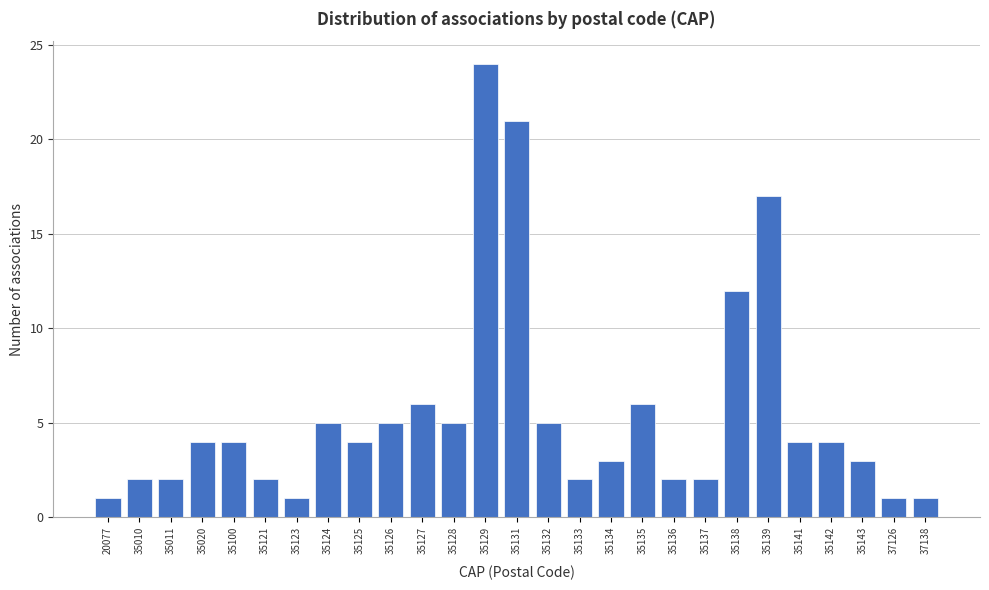

Reading left to right, what are all the values shown in this chart?

20077=1	35010=2	35011=2	35020=4	35100=4	35121=2	35123=1	35124=5	35125=4	35126=5	35127=6	35128=5	35129=24	35131=21	35132=5	35133=2	35134=3	35135=6	35136=2	35137=2	35138=12	35139=17	35141=4	35142=4	35143=3	37126=1	37138=1